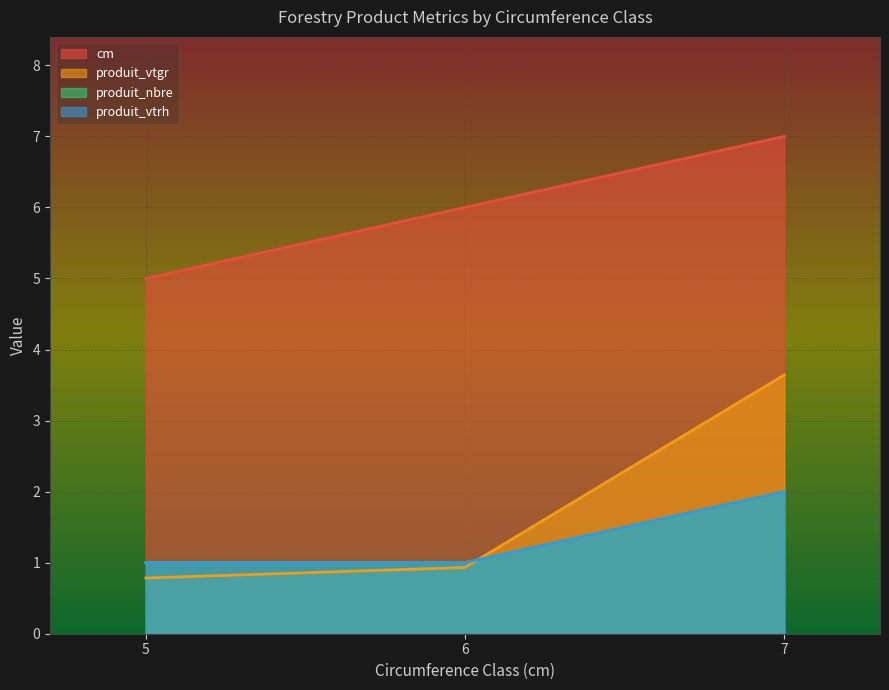

Which series has the largest total across all categories?

cm